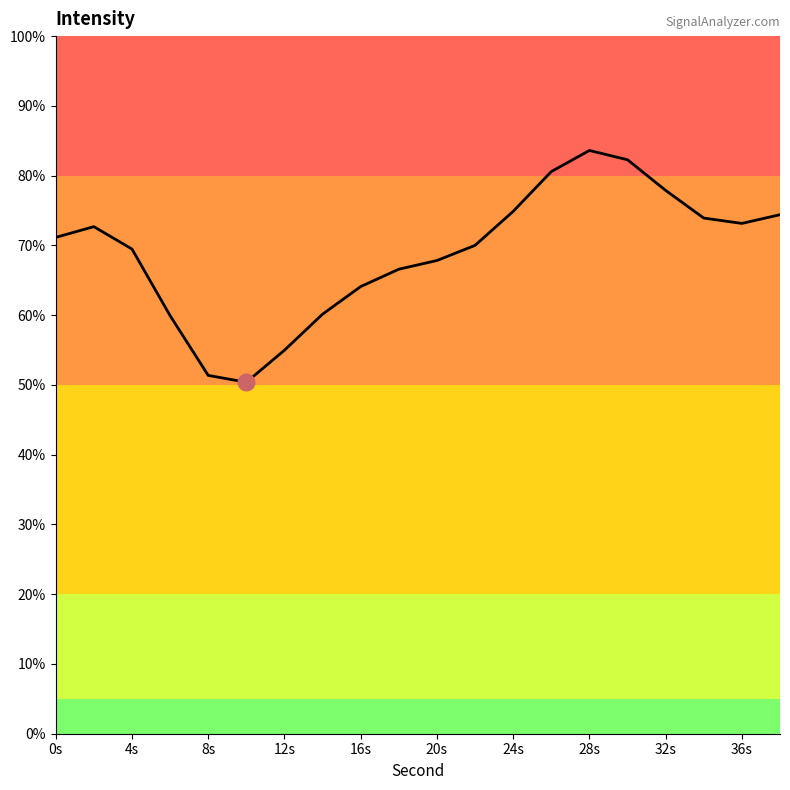

What is the difference between the maximum and minimum values?

33.2